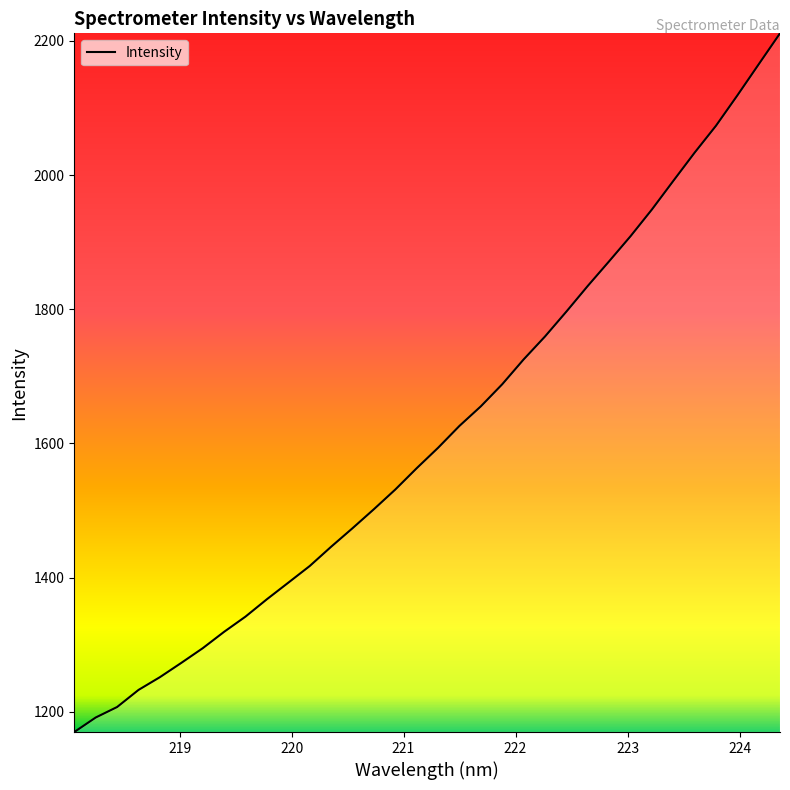

What is the minimum value shown in the chart?

1169.7